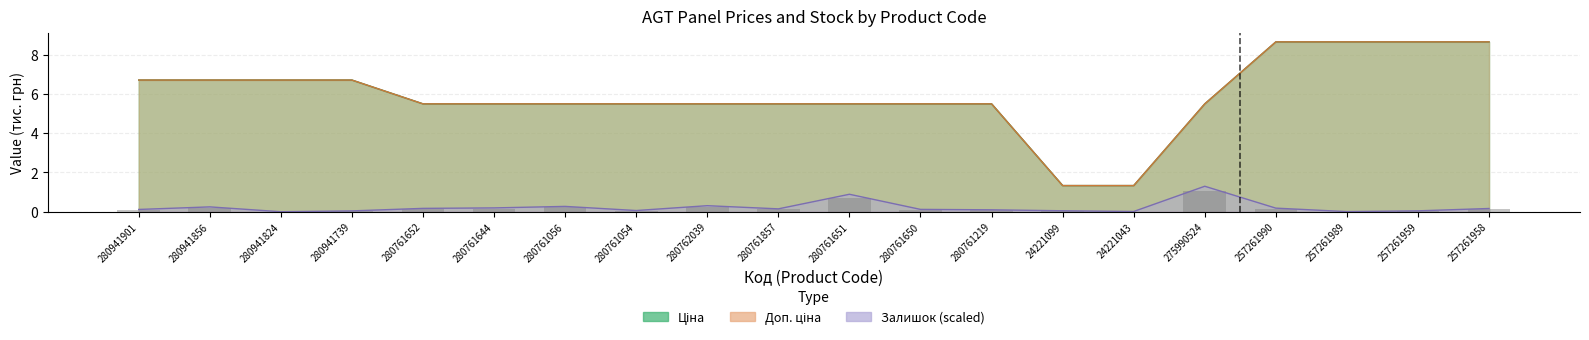

Is the value of Доп. ціна at 24221099 greater than the value of Ціна at 280761650?

No